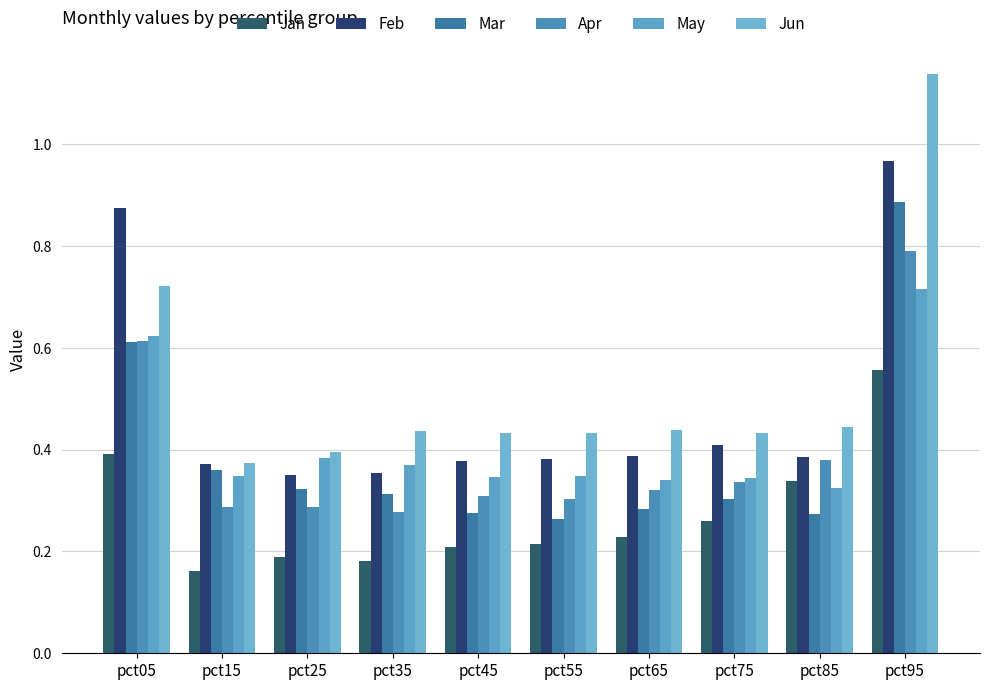

How many bars are there in each group?

6